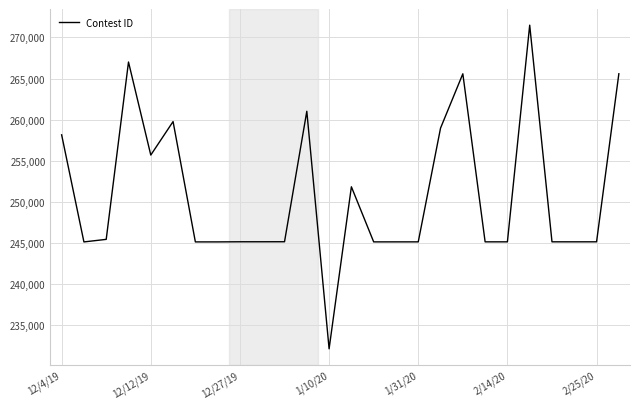

What is the difference between the maximum and minimum values?

39369